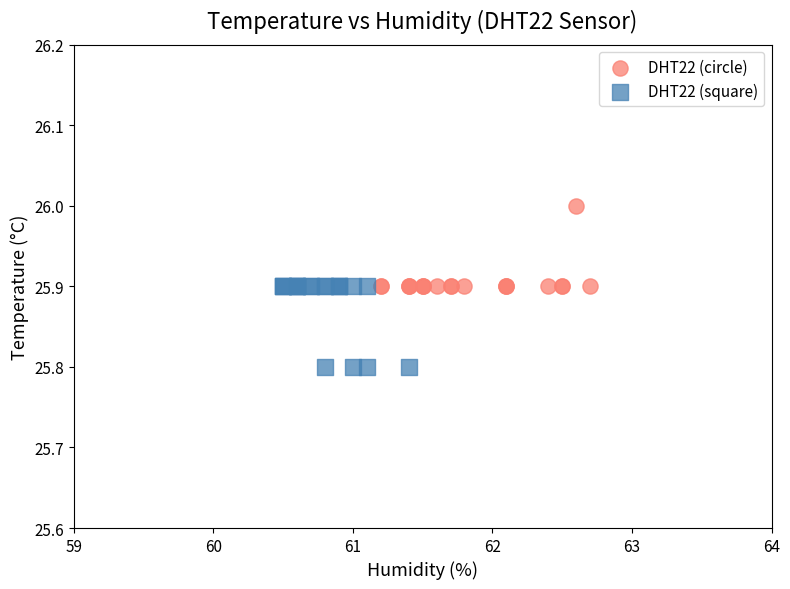

Which series reaches the maximum Y coordinate?

DHT22 (circle)